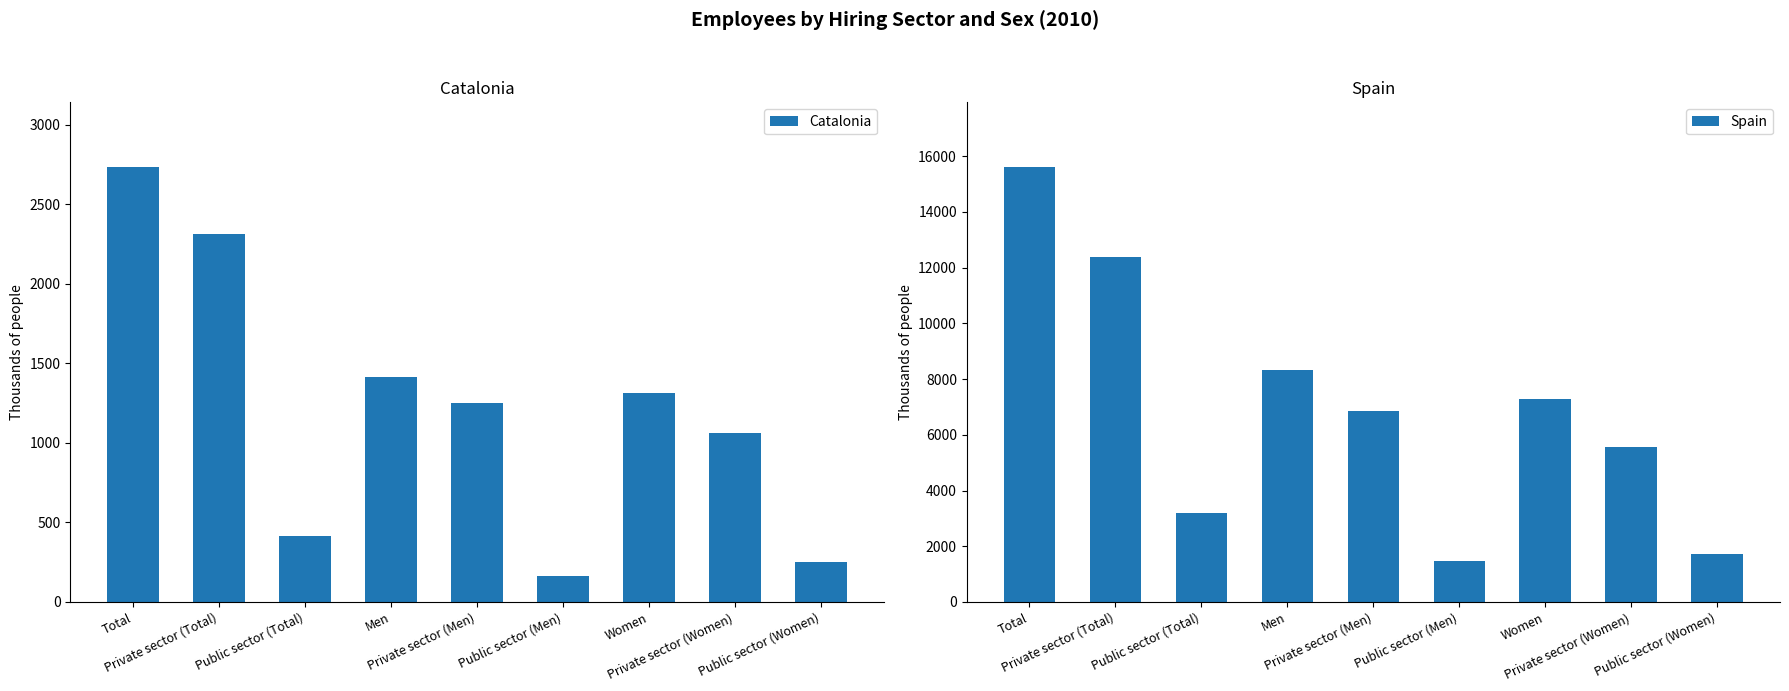

Reading right to left, extract all data points from this chart.

Catalonia: Public sector (Women)=254.5	Private sector (Women)=1061.3	Women=1315.8	Public sector (Men)=163.4	Private sector (Men)=1253.6	Men=1417.0	Public sector (Total)=417.8	Private sector (Total)=2314.9	Total=2732.8
Spain: Public sector (Women)=1732.6	Private sector (Women)=5547.0	Women=7279.6	Public sector (Men)=1477.1	Private sector (Men)=6835.7	Men=8312.7	Public sector (Total)=3209.6	Private sector (Total)=12382.7	Total=15592.3